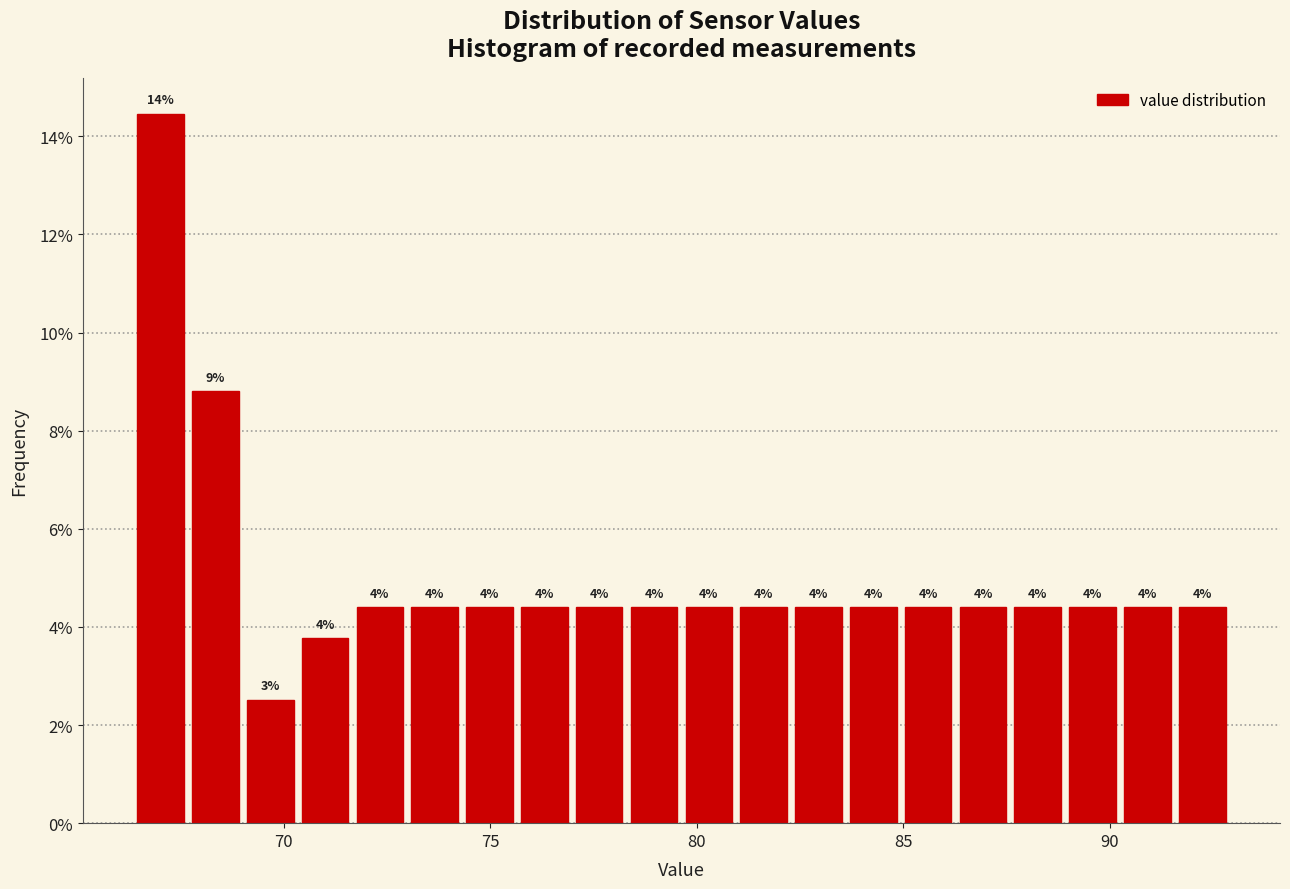

Read against the x-axis, roughly where is the centre of the tallest bar?

67.0